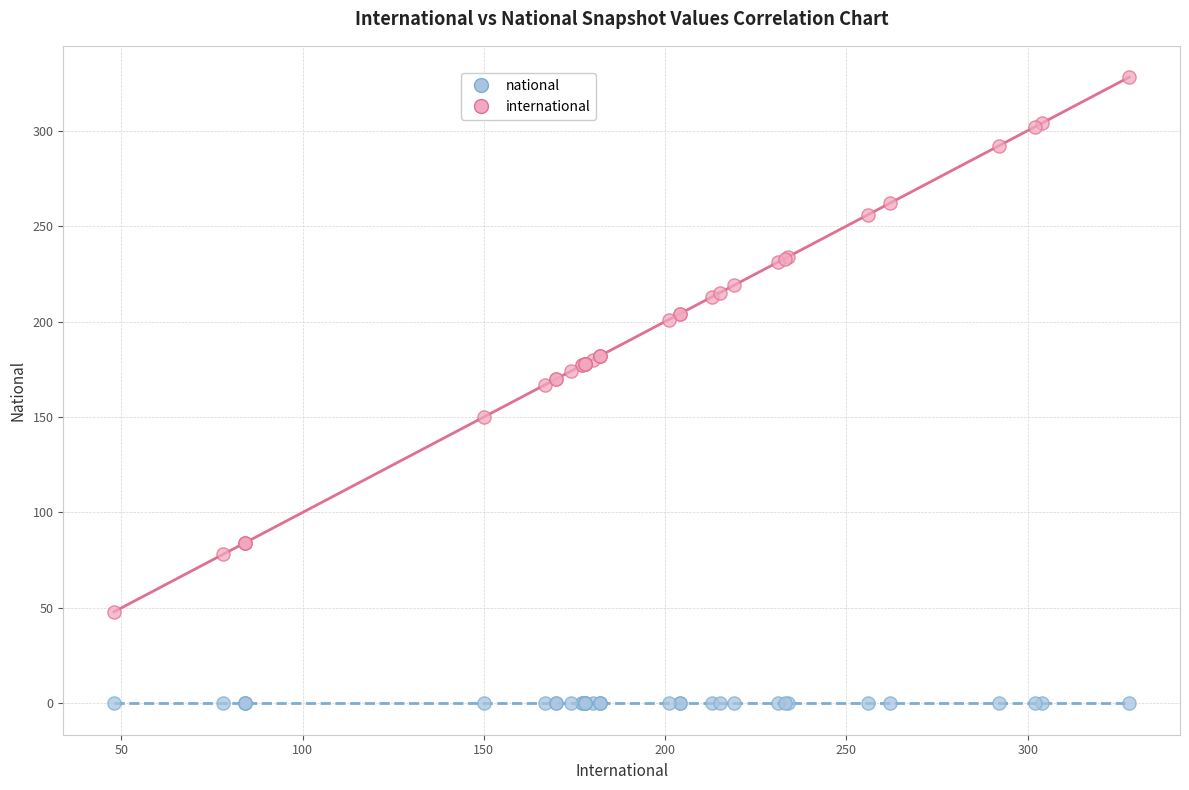

Which series reaches the minimum Y coordinate?

national